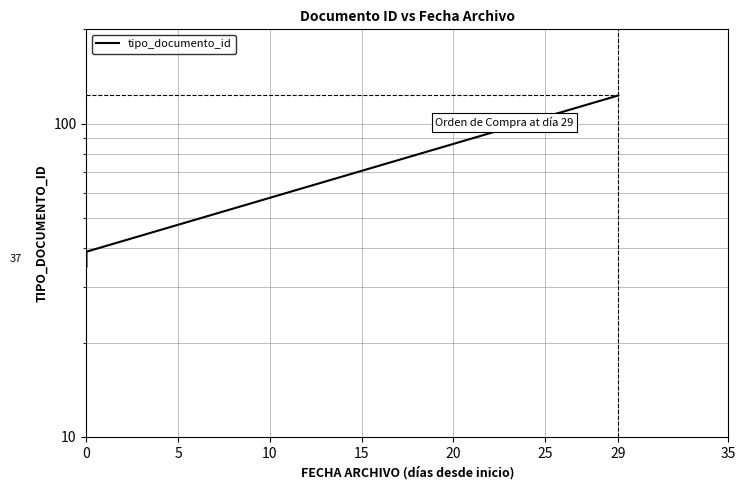

What is the maximum value shown in the chart?

123